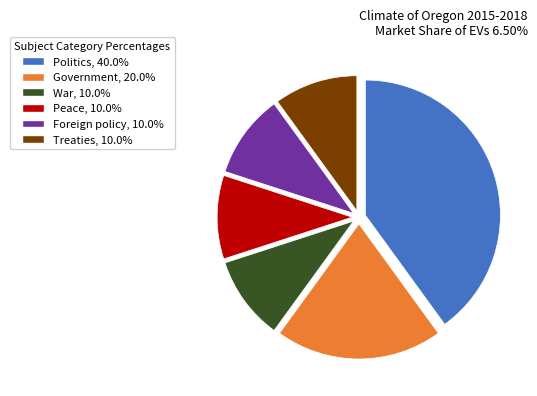

What is the ratio of the value at Foreign policy, 10.0% to the value at War, 10.0%?

1.0